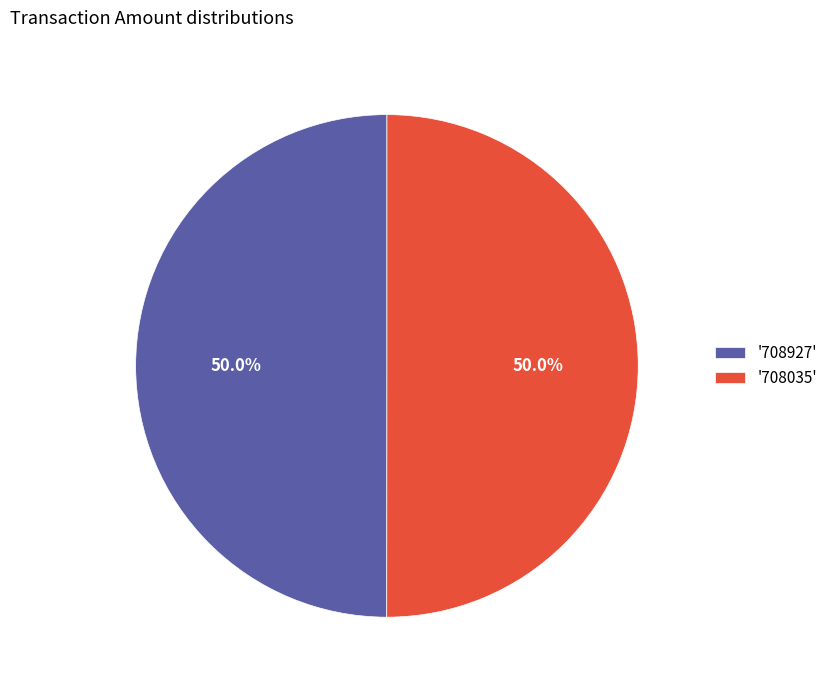

Is the sum of '708035' and '708927' greater than half?

Yes